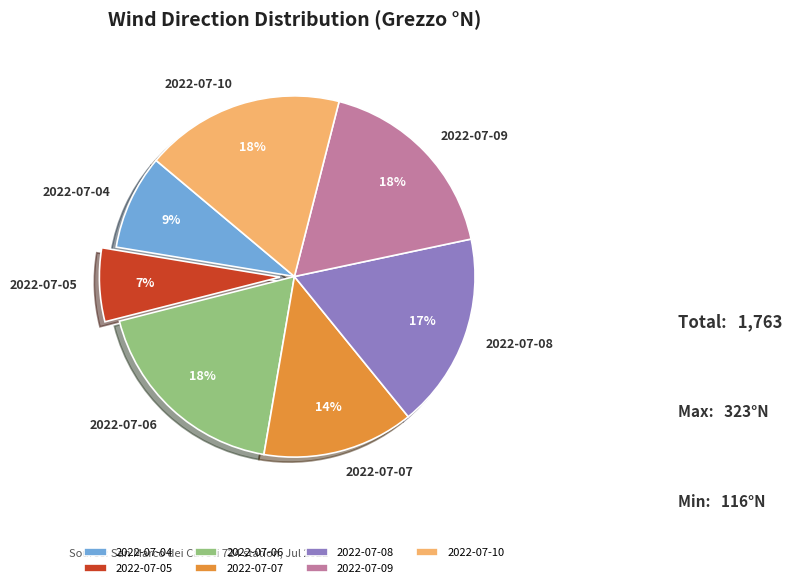

Do 2022-07-07 and 2022-07-05 together represent more than half of the pie?

No